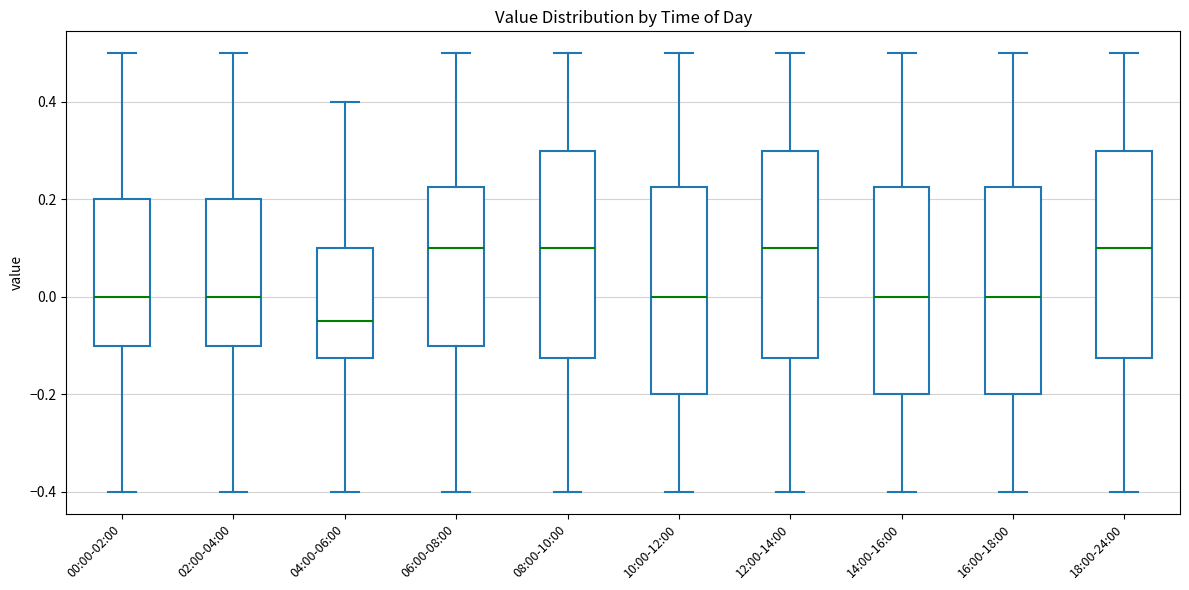

Where does the lower whisker of the box for 08:00-10:00 end on the y-axis? The values are not printed on the chart, so give them approximately, as read against the axis.

-0.40